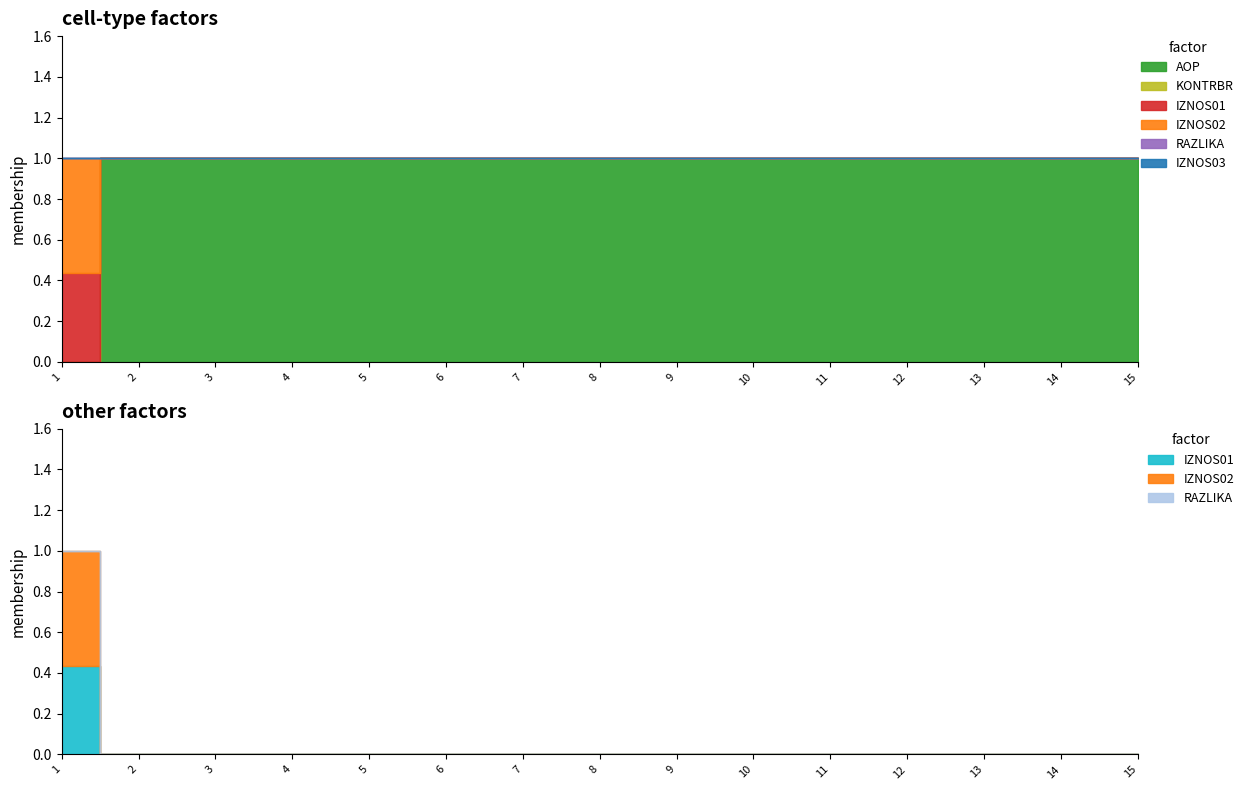

At which label does KONTRBR reach its minimum?

2